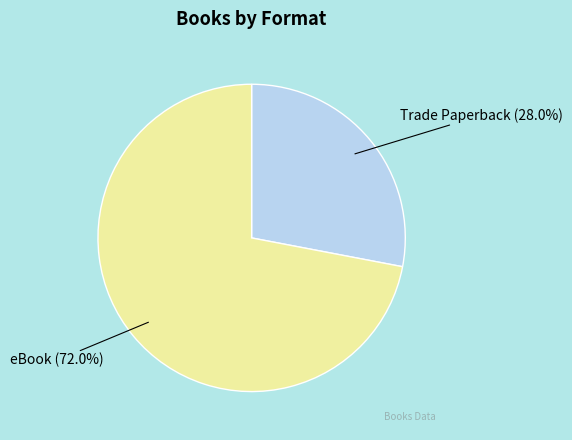

How many segments does this pie chart have?

2